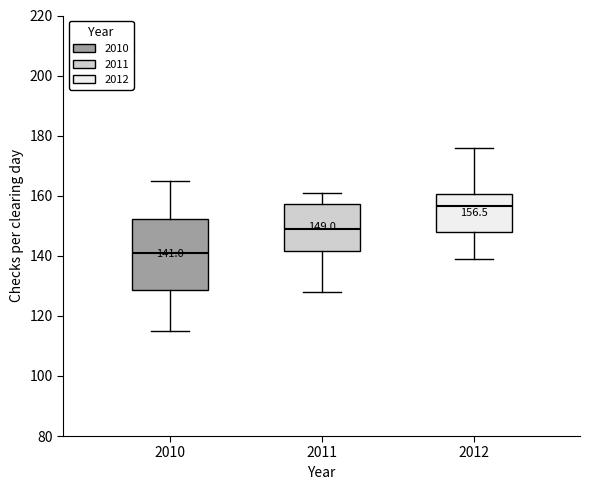

Which box has the highest median line?

2012